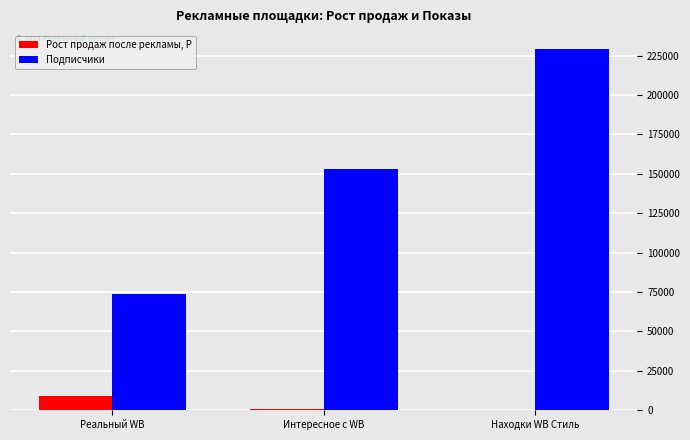

What value does the Подписчики series have at Находки WB Стиль, to the nearest 50?

229150